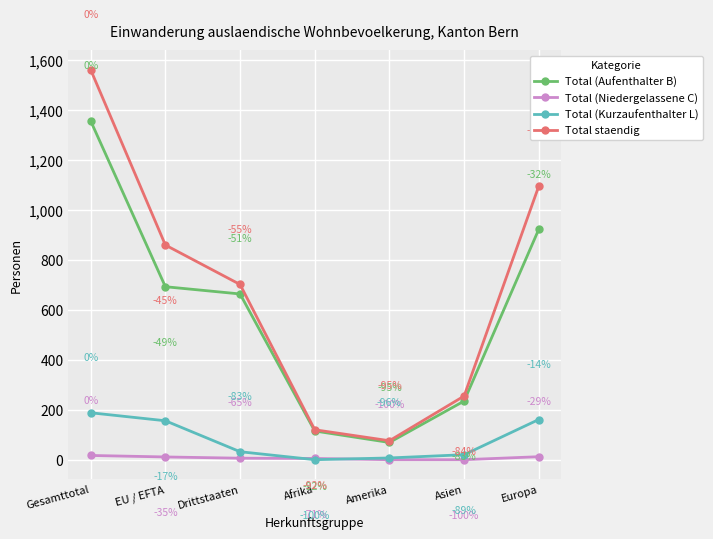

True or false: Total staendig and Total (Niedergelassene C) cross at least once.

False